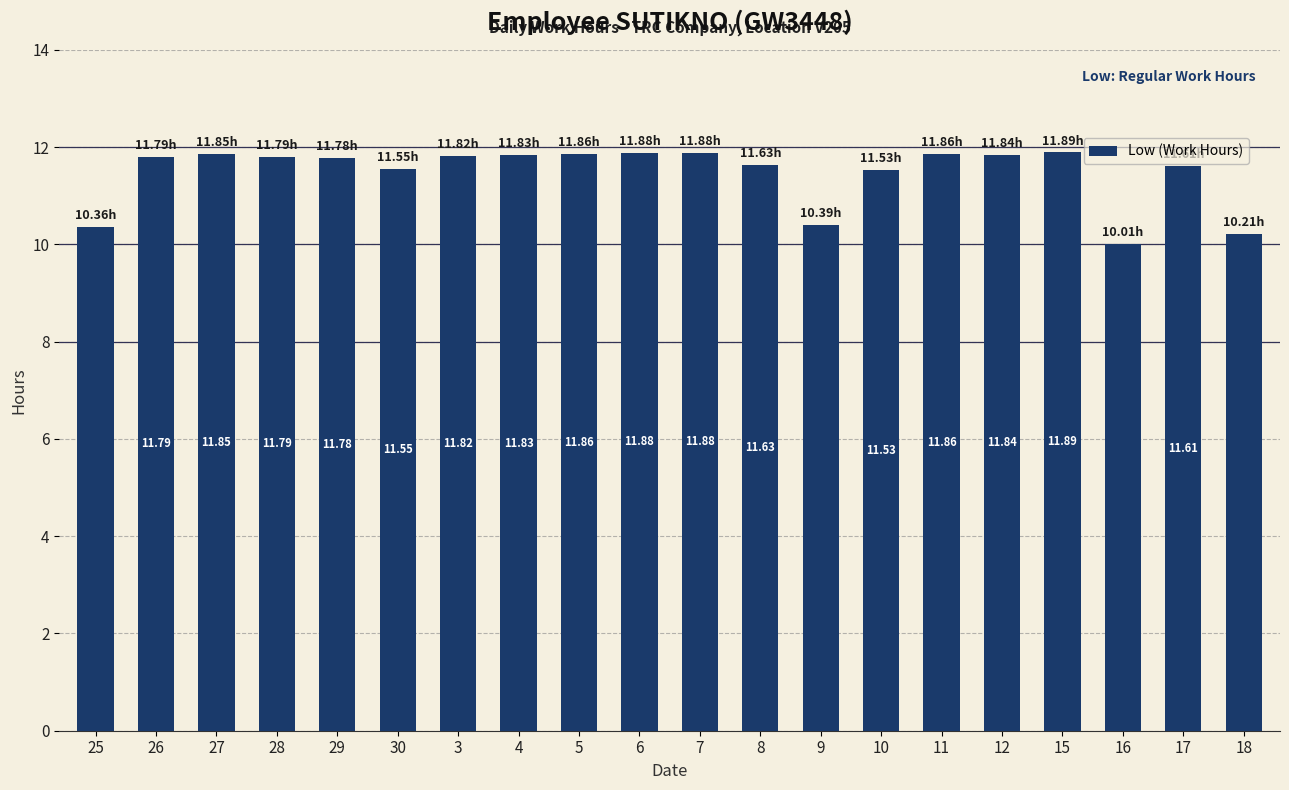

How many data points are less than 11?

4